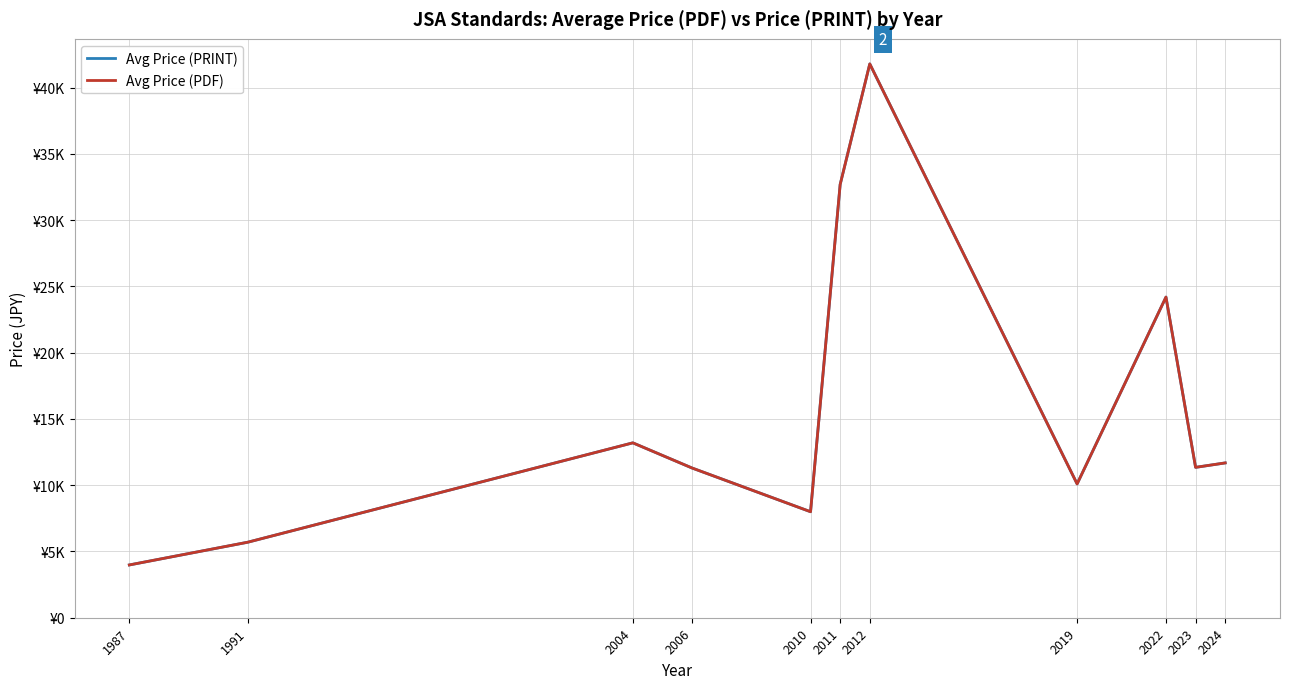

Is this an area chart (filled region under the line)?

No